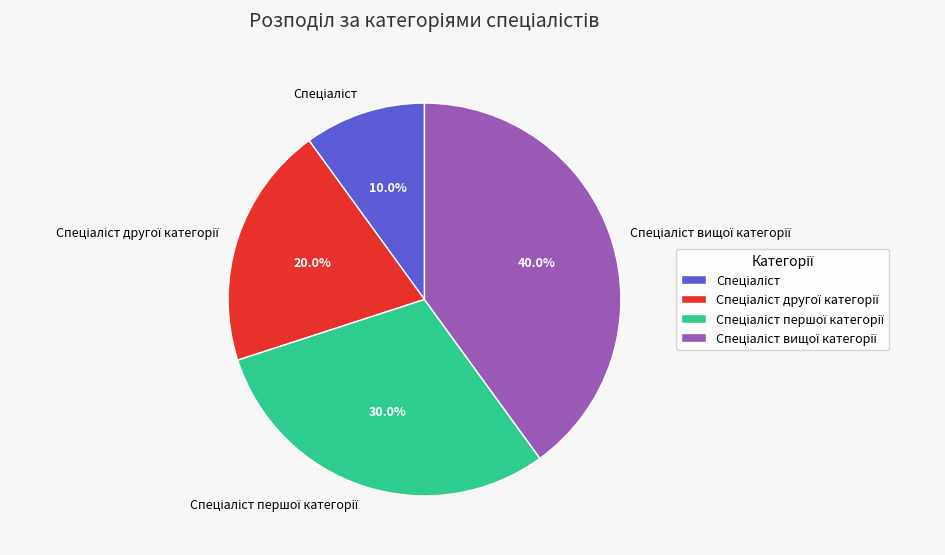

Does any single category account for the majority?

No